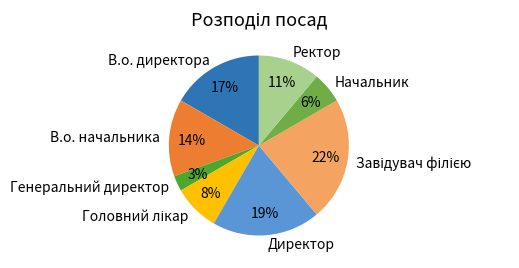

Does any single category account for the majority?

No